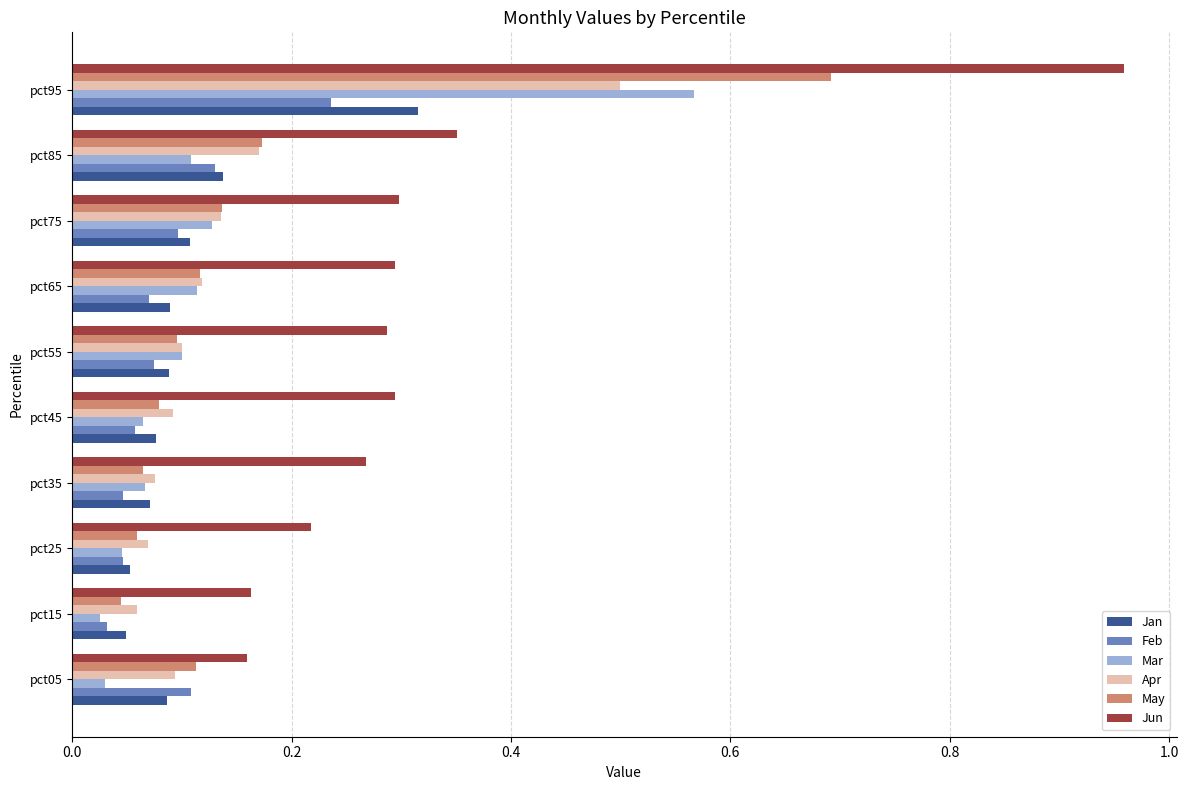

Is it true that Jan equals 0.2 at pct75?

False